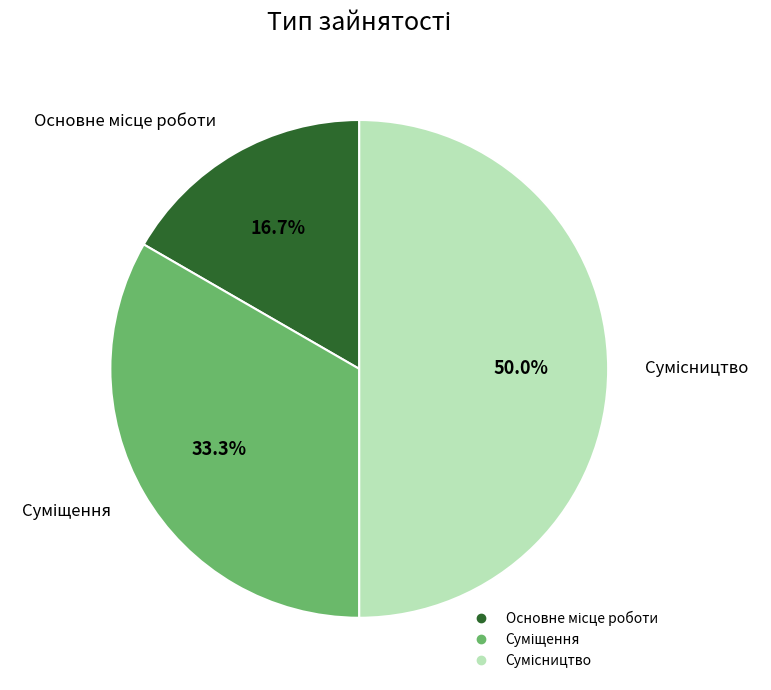

To the nearest percent, what percentage of the pie is Сумісництво?

50%